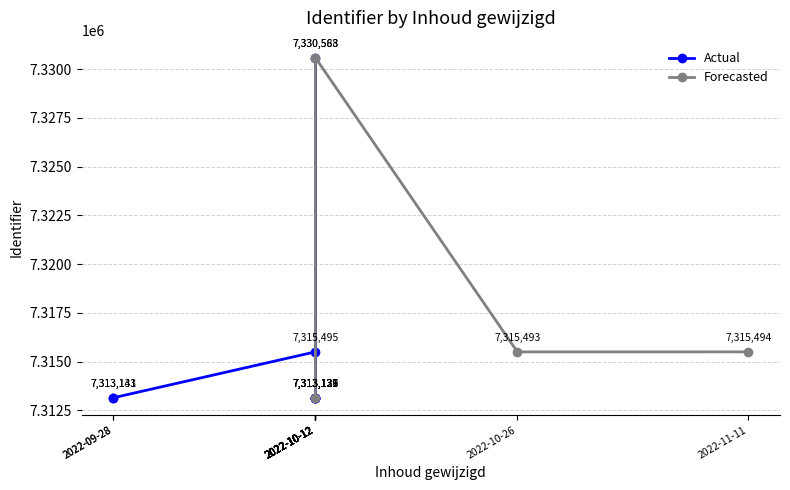

What is the difference between the maximum and second lowest values?

17454